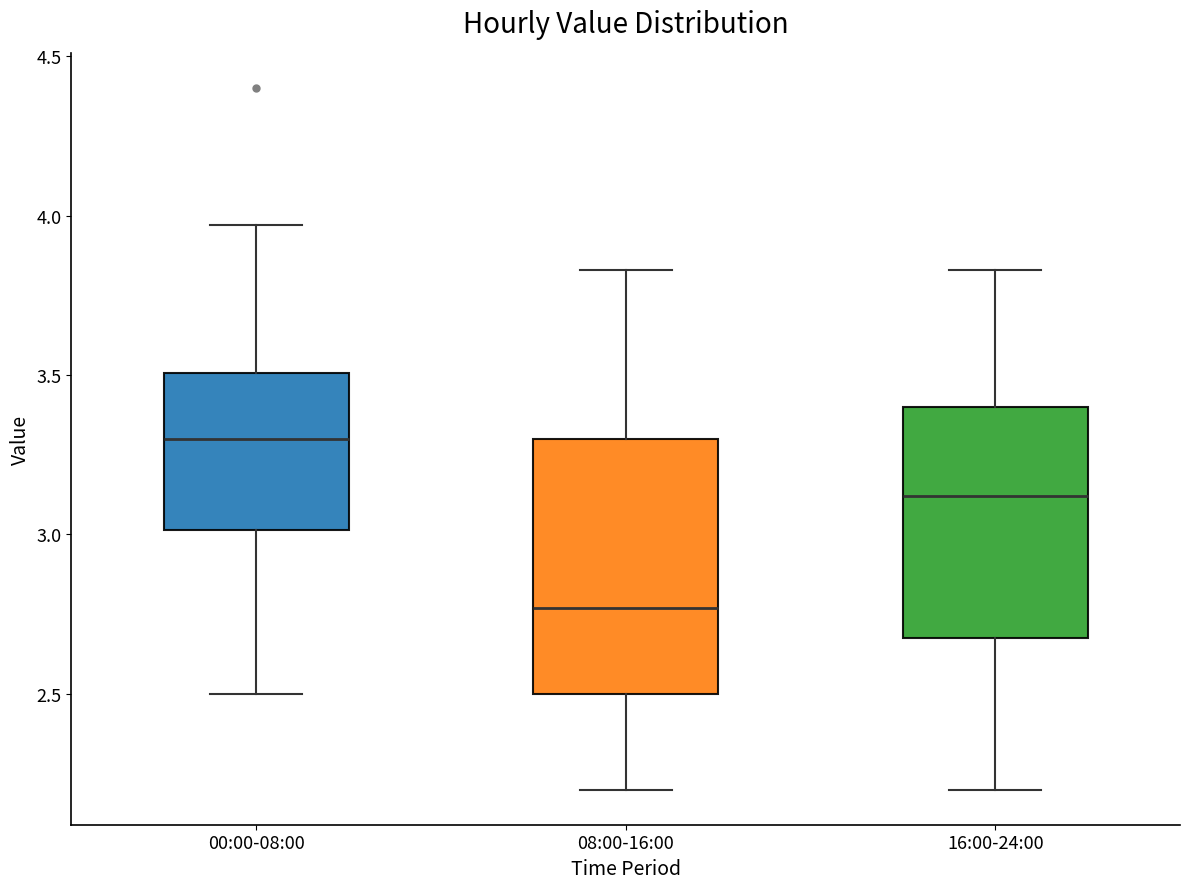

Which box has the lowest median line?

08:00-16:00